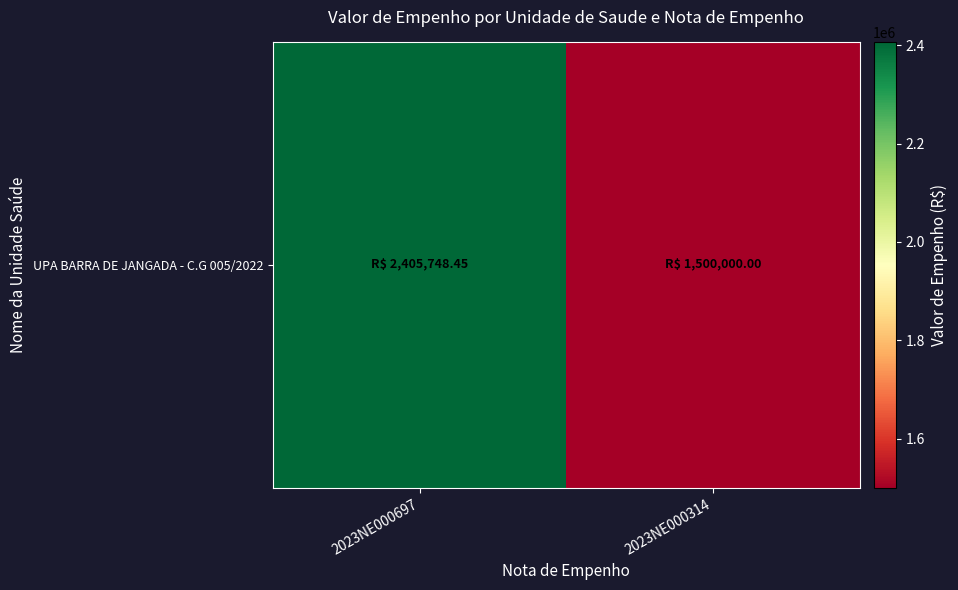

List the labels in order of value, largest first.

2023NE000697, 2023NE000314